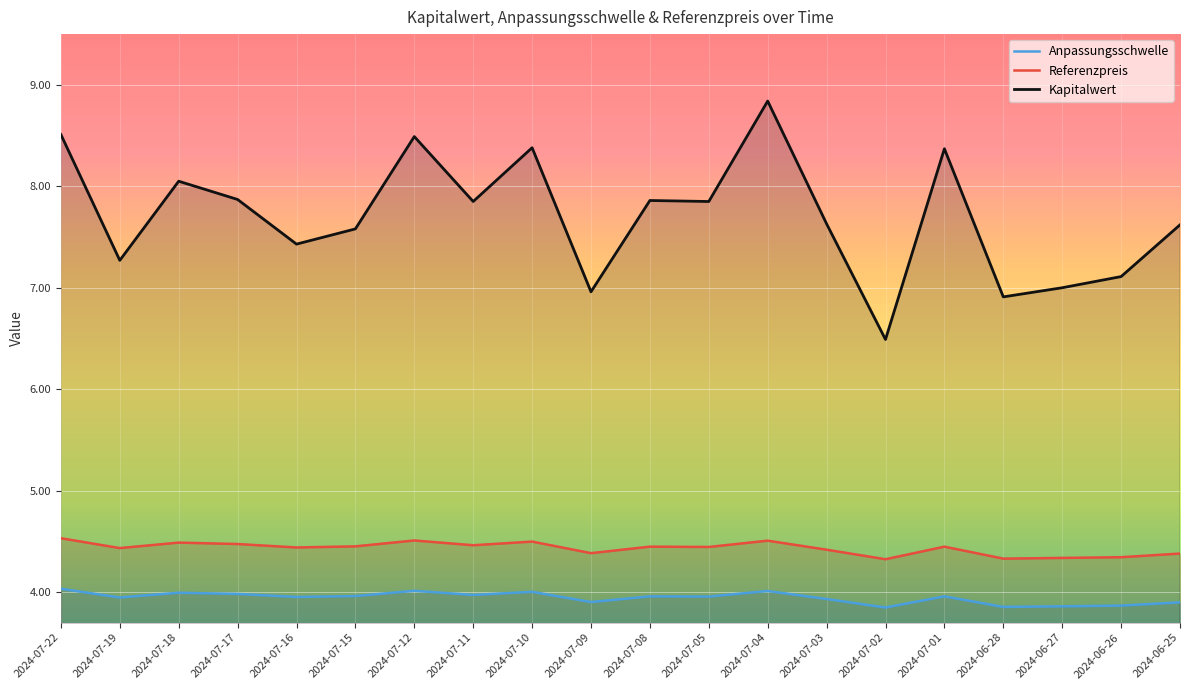

Which series has the widest spread of values?

Kapitalwert